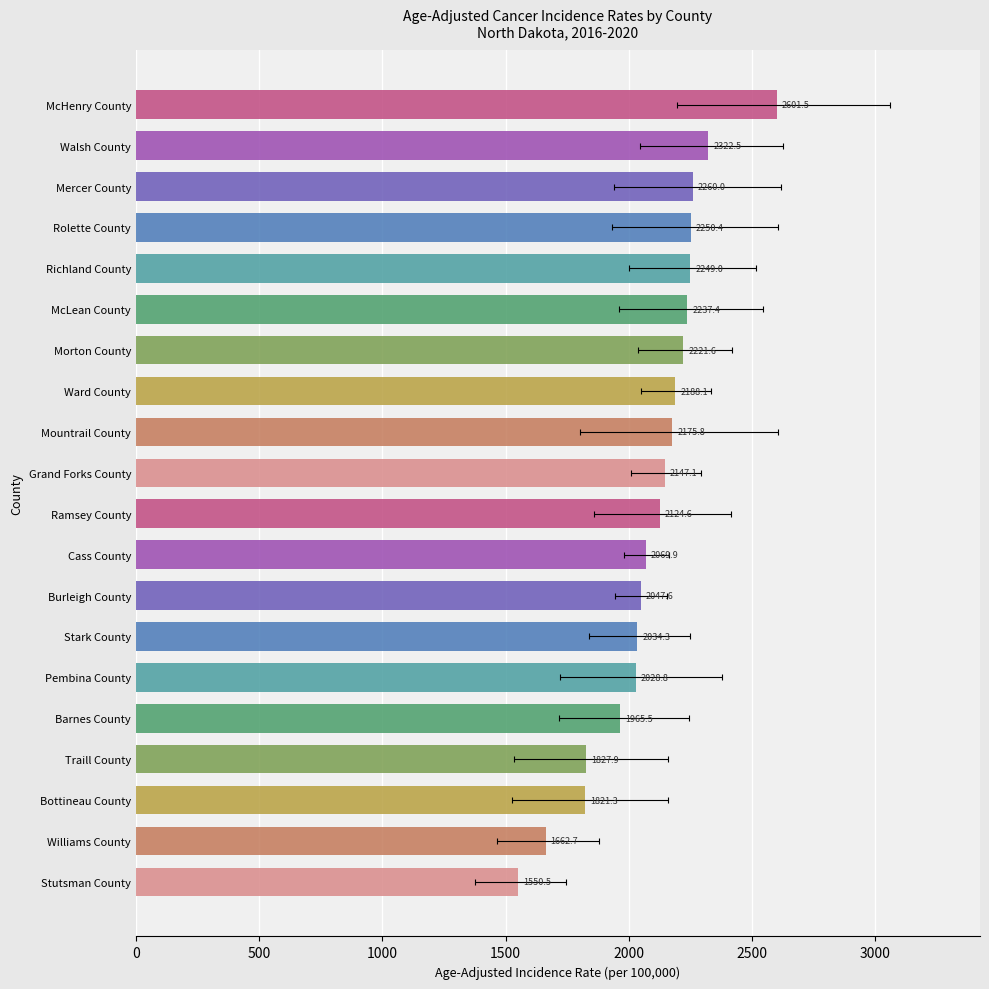

Between Richland County and Rolette County, which is larger?

Rolette County